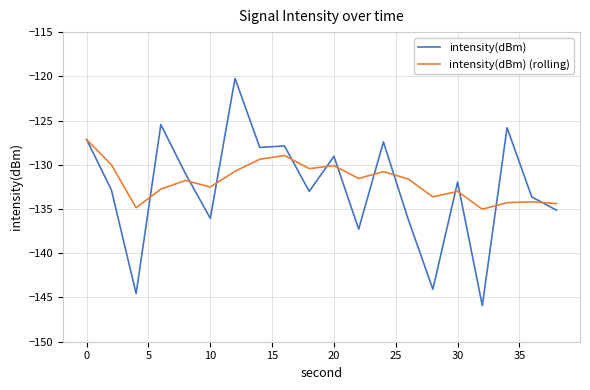

Which series ends up on top after the final intersection of intensity(dBm) and intensity(dBm) (rolling)?

intensity(dBm) (rolling)